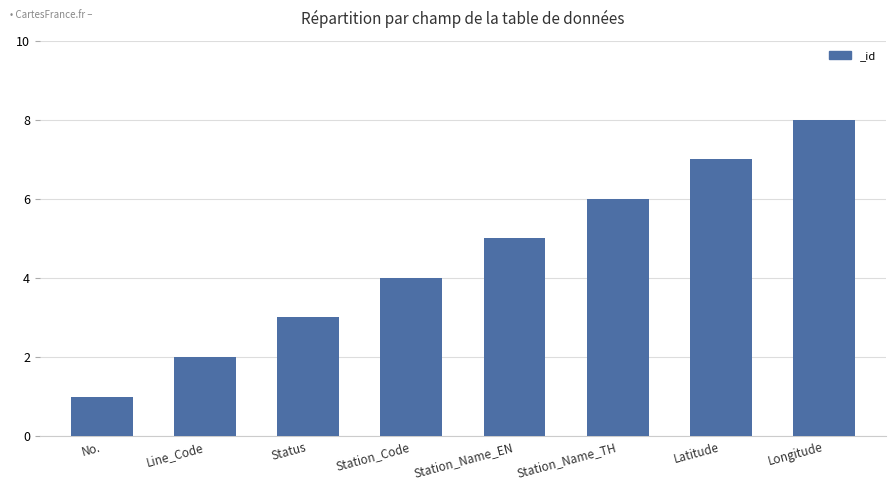

What is the value of the 5th bar from the left?

5